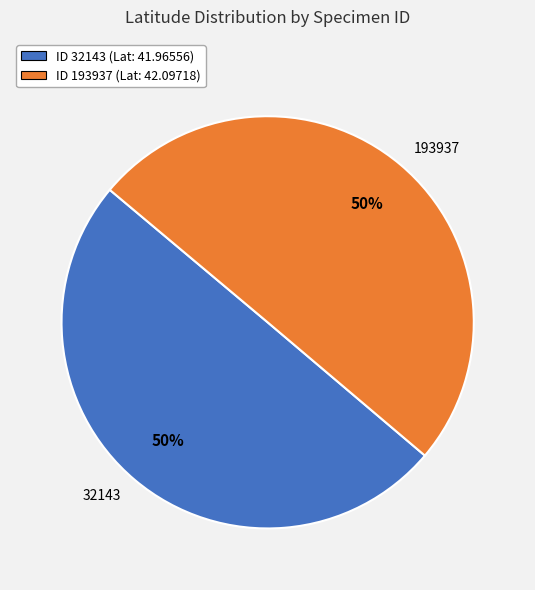

Count the number of slices in the pie.

2